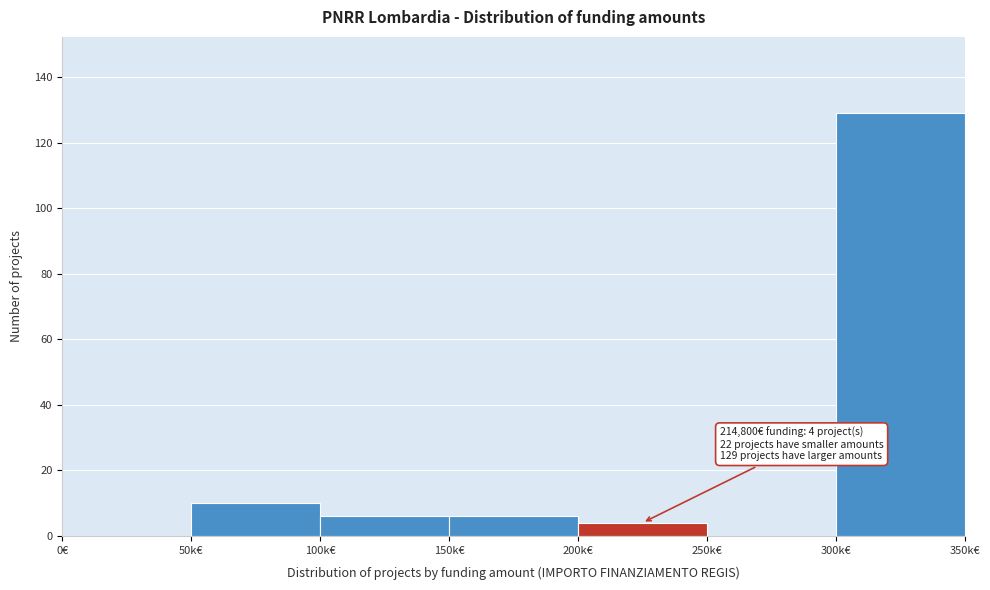

Reading right to left, list all the values displayed in this chart.

300k€=129	250k€=0	200k€=4	150k€=6	100k€=6	50k€=10	0€=0